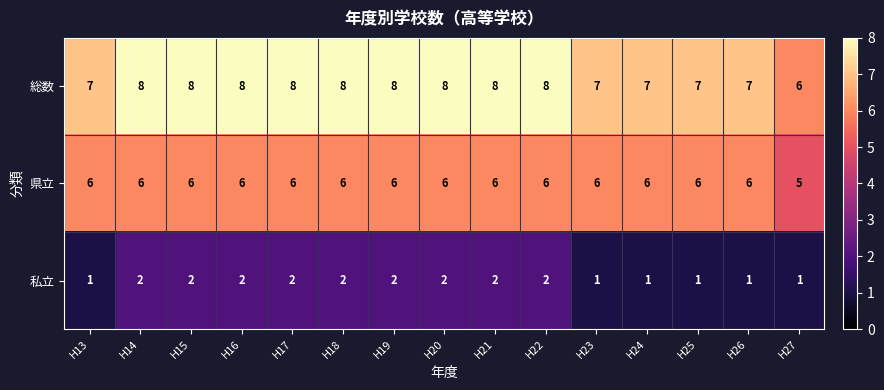

Rank the series by their average value, from highest to lowest.

総数, 県立, 私立